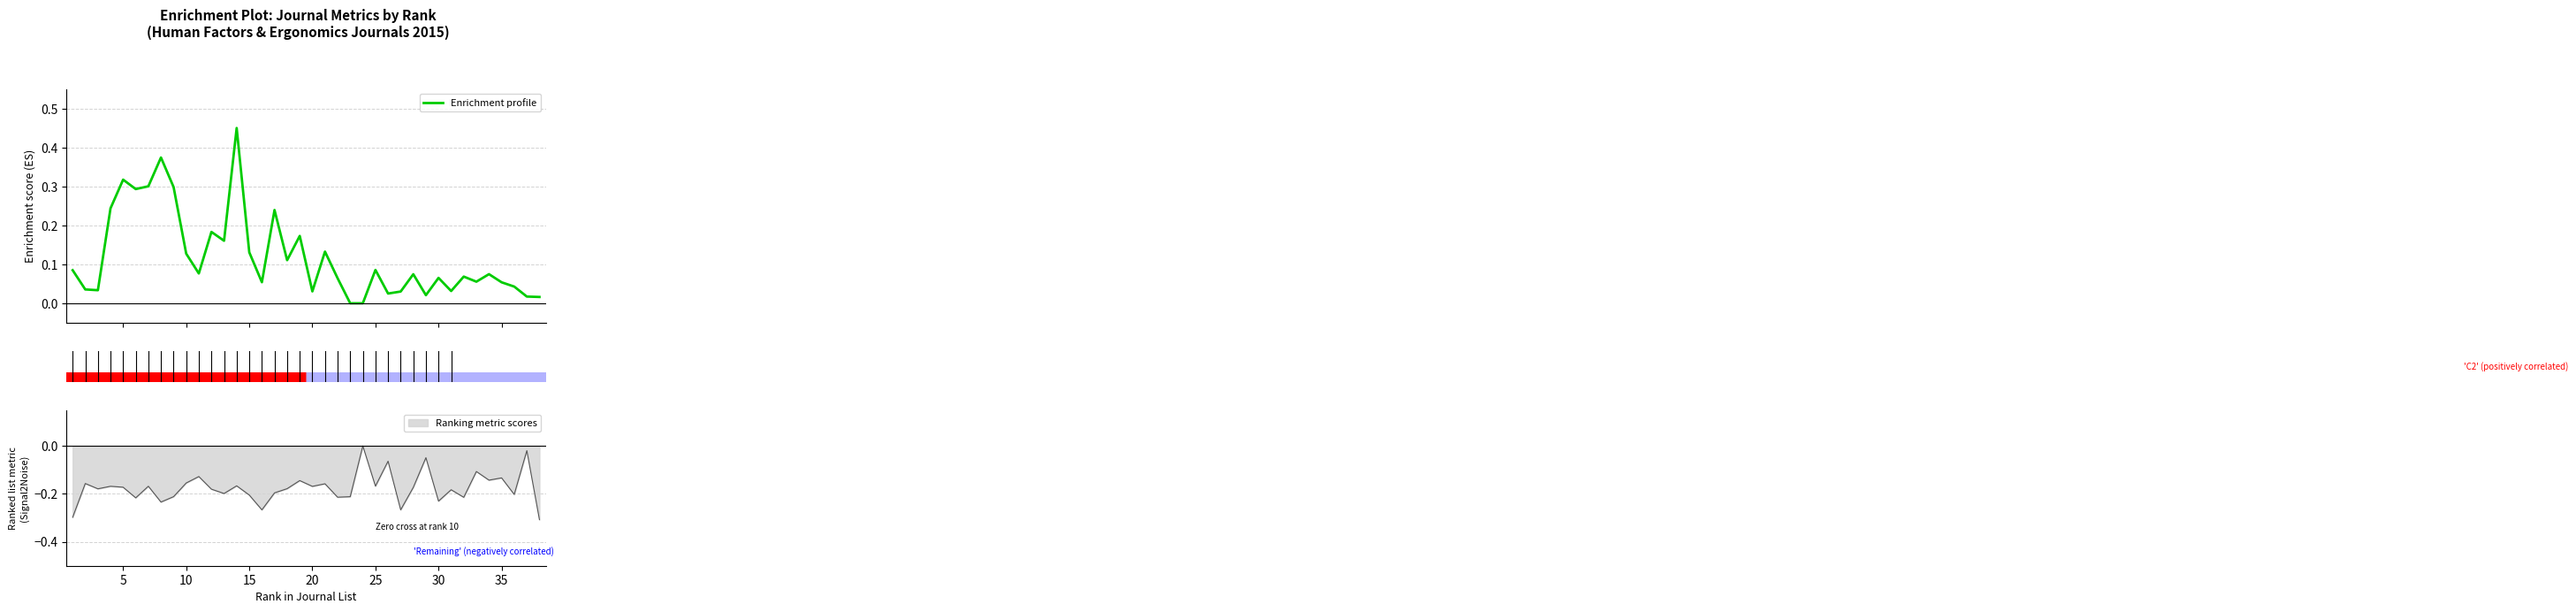

True or false: the data shows 0.1 at 33.

False